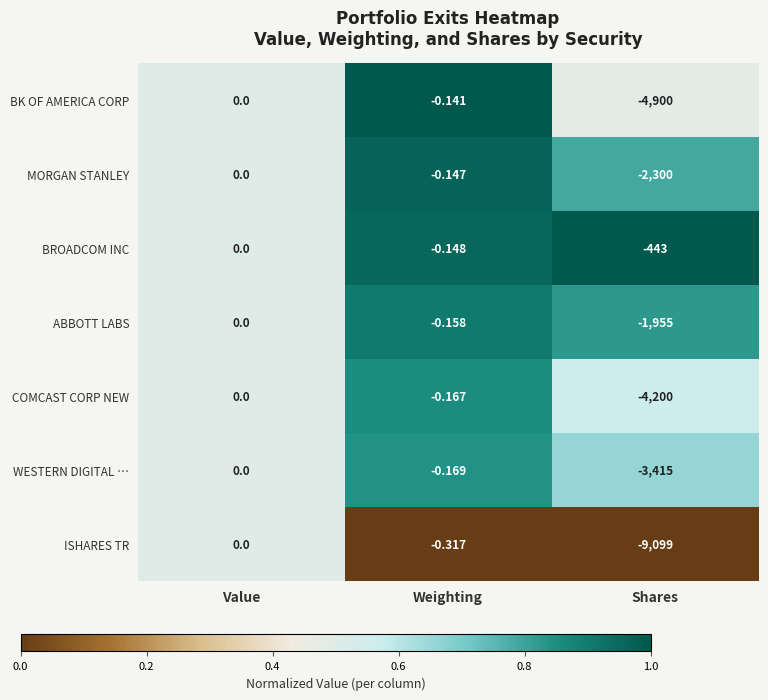

At Shares, list the series in order from smallest to largest.

ISHARES TR, BK OF AMERICA CORP, COMCAST CORP NEW, WESTERN DIGITAL …, MORGAN STANLEY, ABBOTT LABS, BROADCOM INC